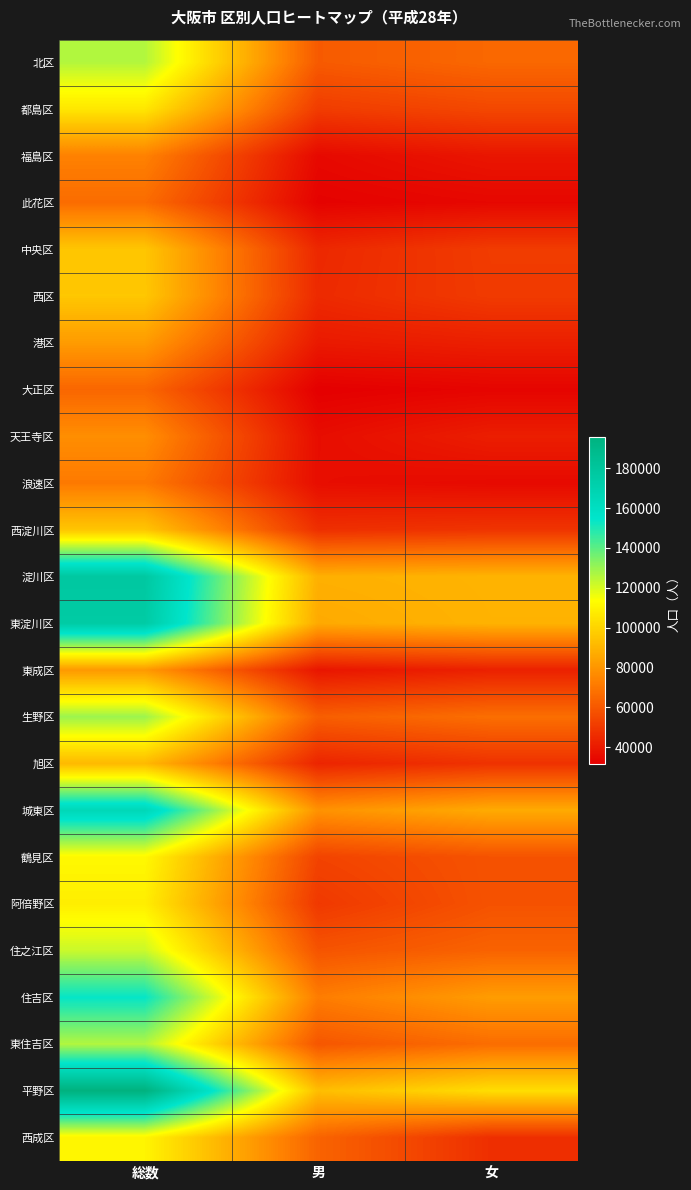

Reading left to right, transcribe all the data shown in this chart.

北区: 総数=126020	男=60918	女=65102
都島区: 総数=105864	男=51051	女=54813
福島区: 総数=73315	男=34614	女=38701
此花区: 総数=66498	男=32446	女=34052
中央区: 総数=95466	男=44577	女=50889
西区: 総数=95732	男=45149	女=50583
港区: 総数=81641	男=39897	女=41744
大正区: 総数=64634	男=31533	女=33101
天王寺区: 総数=77328	男=35916	女=41412
浪速区: 総数=70978	男=36097	女=34881
西淀川区: 総数=95321	男=46898	女=48423
淀川区: 総数=177809	男=88244	女=89565
東淀川区: 総数=175623	男=86365	女=89258
東成区: 総数=80929	男=38688	女=42241
生野区: 総数=129532	男=62187	女=67345
旭区: 総数=91236	男=43492	女=47744
城東区: 総数=165543	男=78813	女=86730
鶴見区: 総数=111765	男=53454	女=58311
阿倍野区: 総数=108215	男=49929	女=58286
住之江区: 総数=122297	男=58788	女=63509
住吉区: 総数=153882	男=71850	女=82032
東住吉区: 総数=126312	男=59542	女=66770
平野区: 総数=195852	男=92781	女=103071
西成区: 総数=110524	男=63857	女=46667